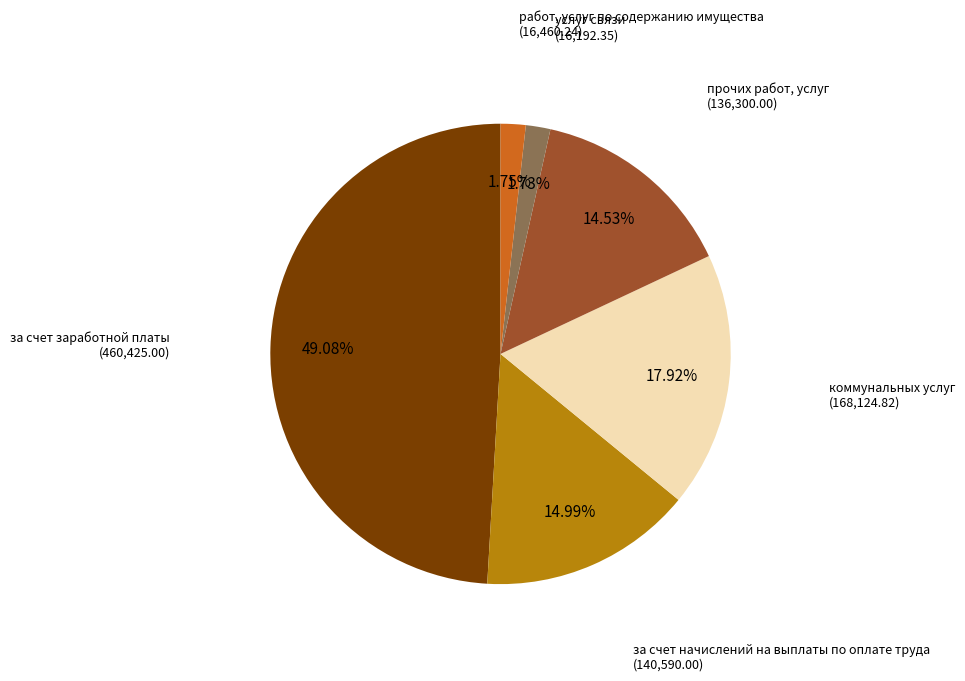

Does any single category account for the majority?

No